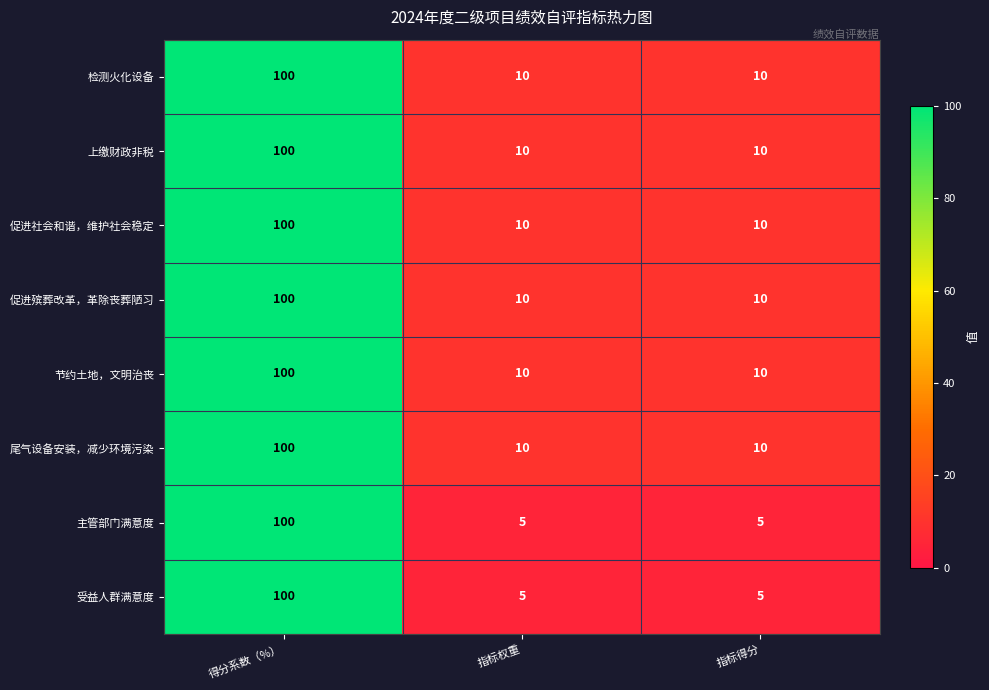

Reading right to left, extract all data points from this chart.

检测火化设备: 指标得分=10	指标权重=10	得分系数（%）=100
上缴财政非税: 指标得分=10	指标权重=10	得分系数（%）=100
促进社会和谐，维护社会稳定: 指标得分=10	指标权重=10	得分系数（%）=100
促进殡葬改革，革除丧葬陋习: 指标得分=10	指标权重=10	得分系数（%）=100
节约土地，文明治丧: 指标得分=10	指标权重=10	得分系数（%）=100
尾气设备安装，减少环境污染: 指标得分=10	指标权重=10	得分系数（%）=100
主管部门满意度: 指标得分=5	指标权重=5	得分系数（%）=100
受益人群满意度: 指标得分=5	指标权重=5	得分系数（%）=100